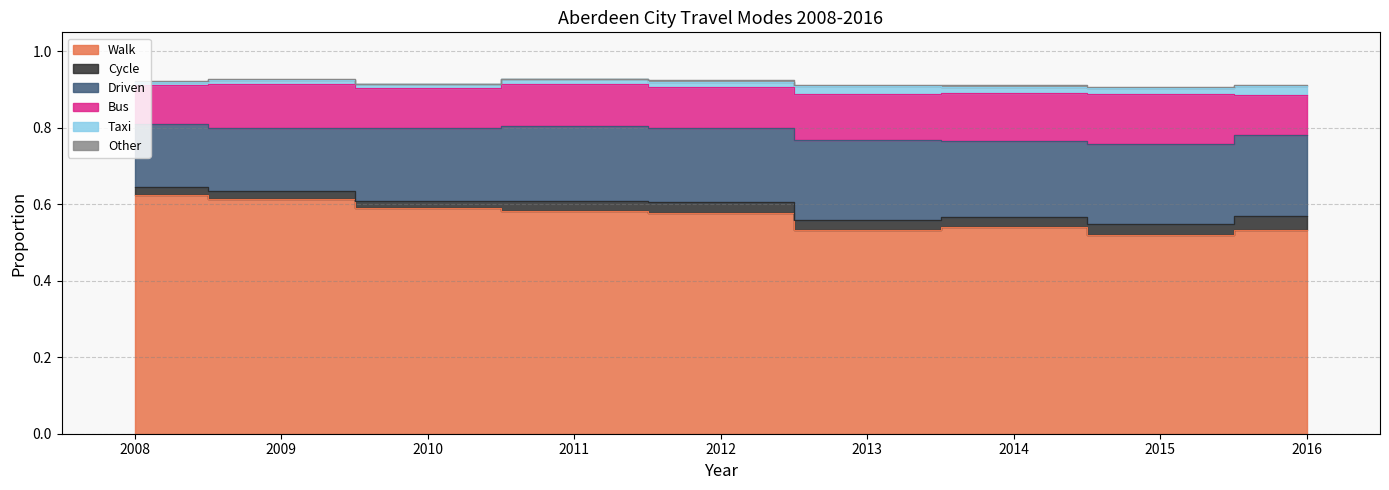

What is the sum of all Bus values?

1.0